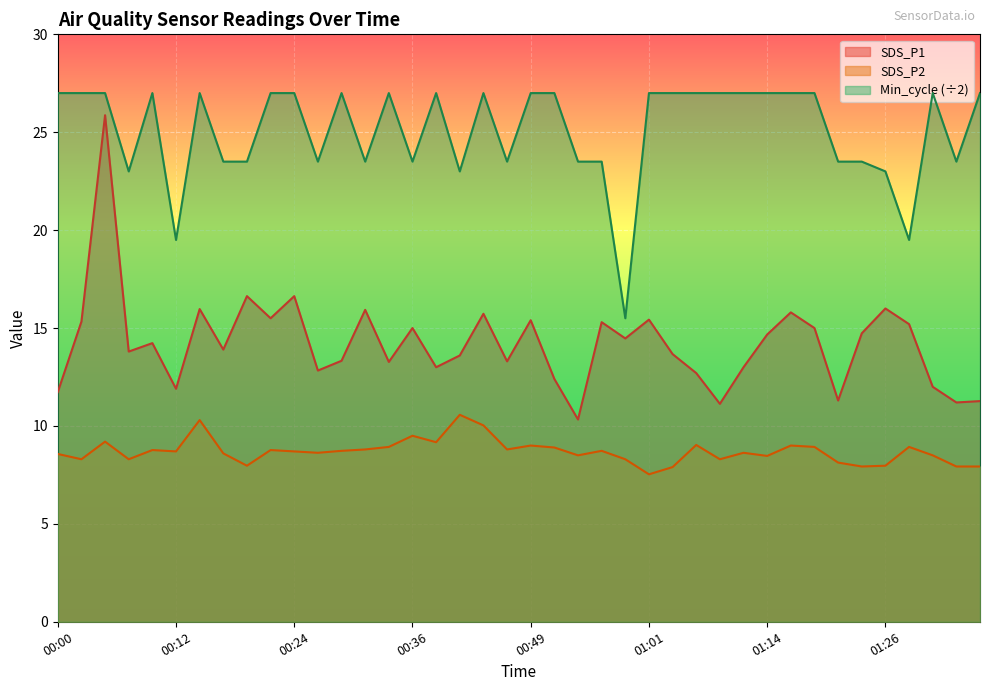

Is it true that SDS_P2 equals 12.7 at 01:31?

False